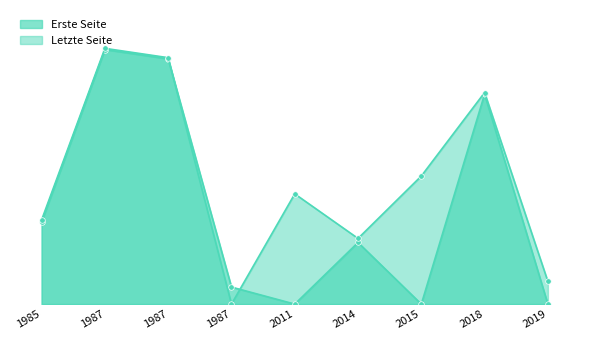

Where does the Letzte Seite series first go above 272?

1987